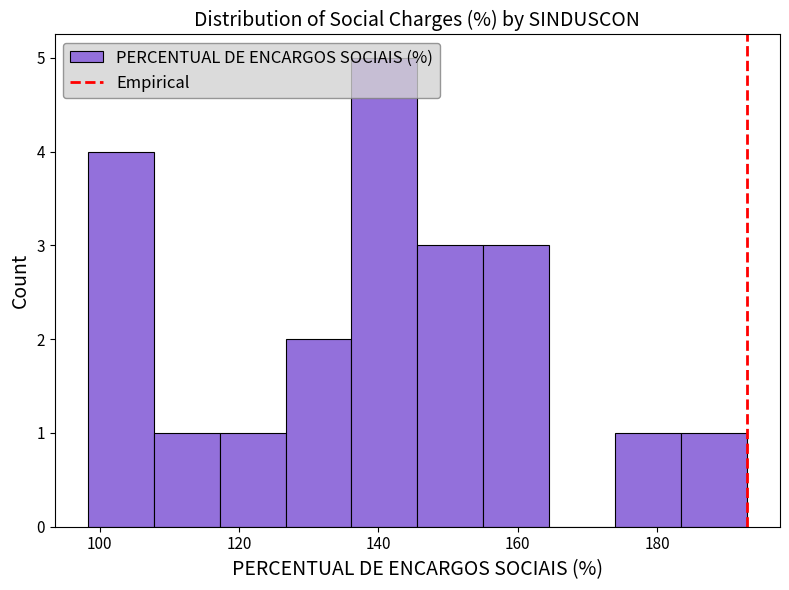

Reading left to right, list every bar in this chart as the range it spans on the x-axis followed by its height. Neither the bar edges nor the heights are printed on the chart, so give them approximately, as read against the axes.

98 to 108: 4
108 to 118: 1
118 to 126: 1
126 to 136: 2
136 to 146: 5
146 to 156: 3
156 to 164: 3
164 to 174: 0
174 to 184: 1
184 to 192: 1